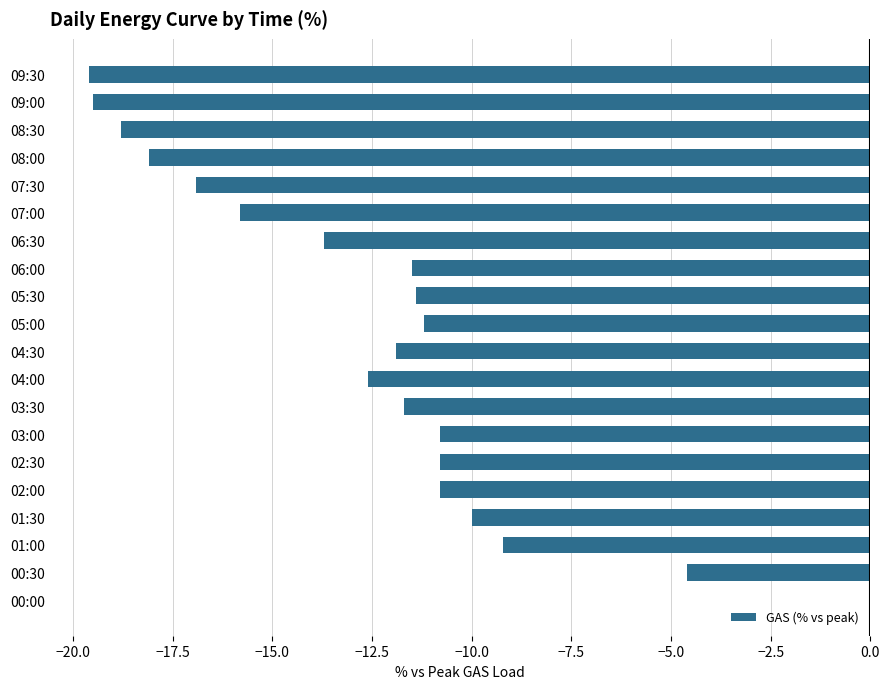

Which label corresponds to the largest value in the chart?

00:00